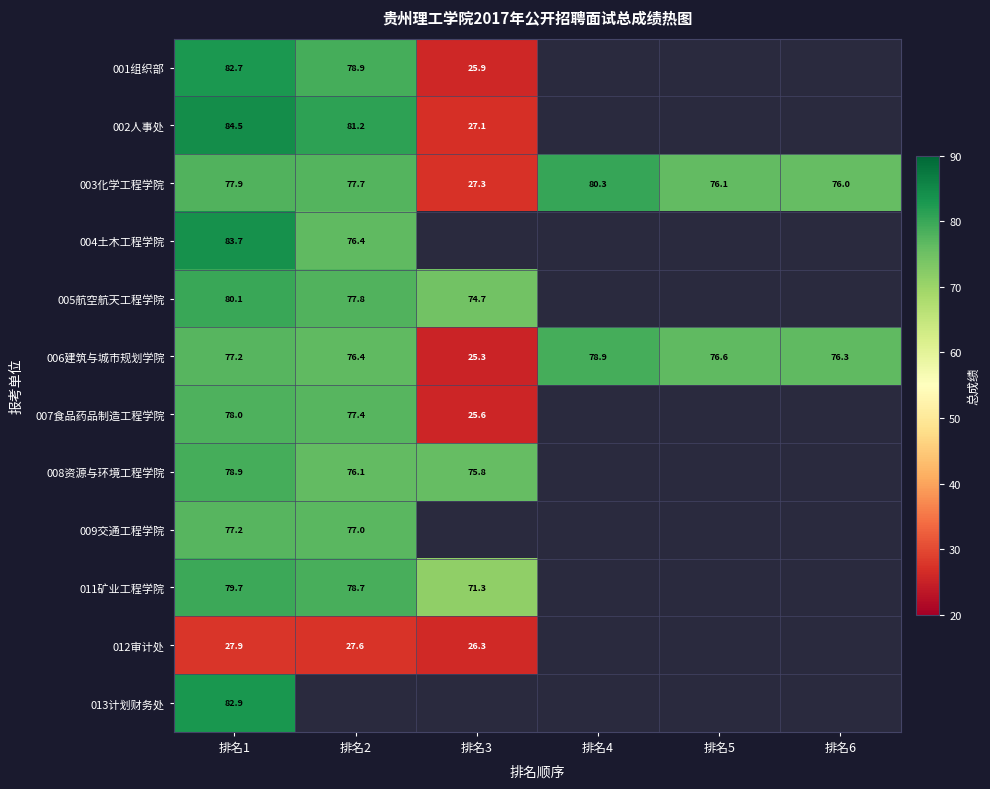

How many categories are shown in the chart?

6